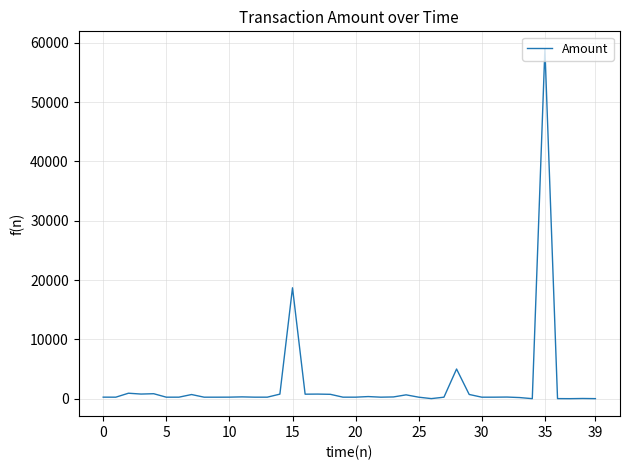

What is the greatest value displayed?

59000.0